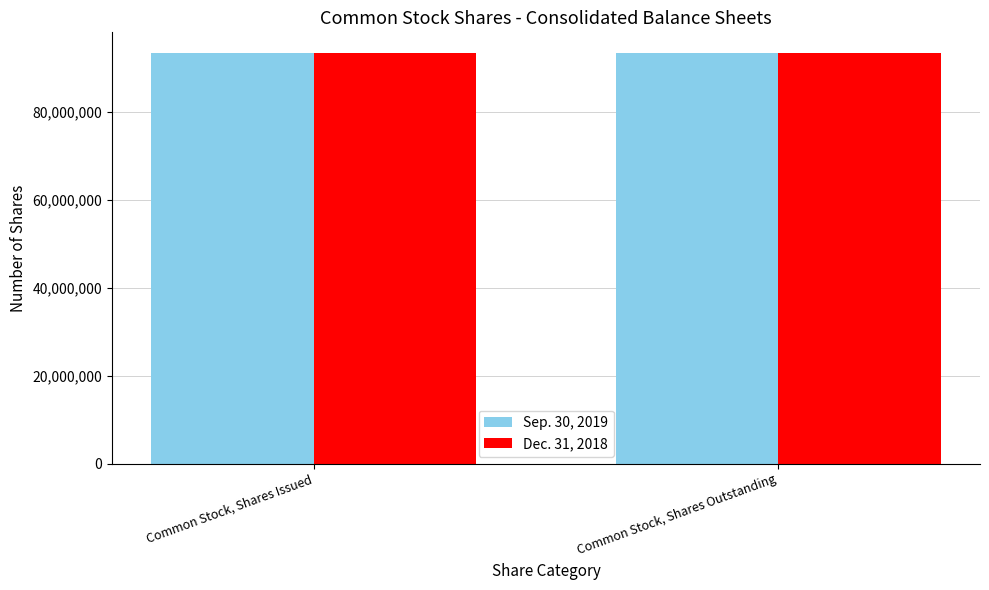

What is the spread (max minus min) of values at Common Stock, Shares Outstanding?

50000